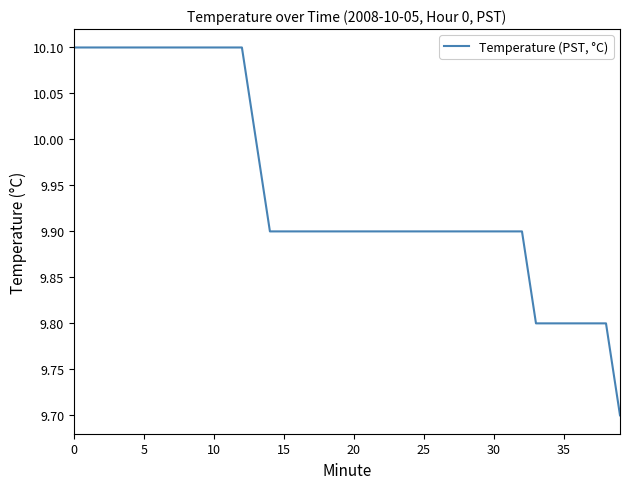

What is the difference between the maximum and minimum values?

0.4